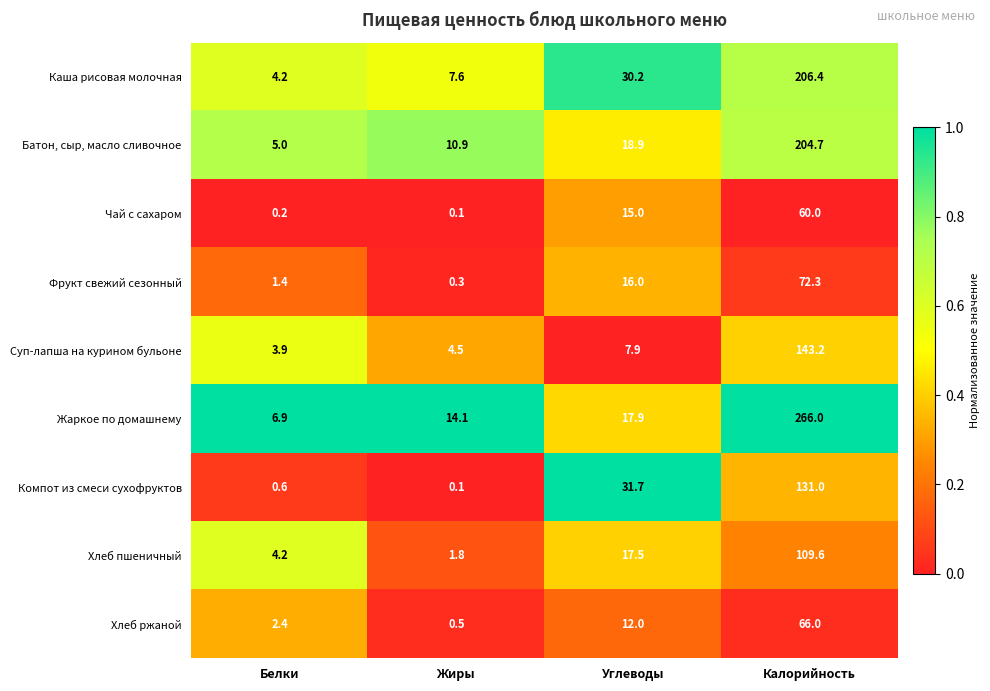

What is the average value of the Фрукт свежий сезонный series?

22.5